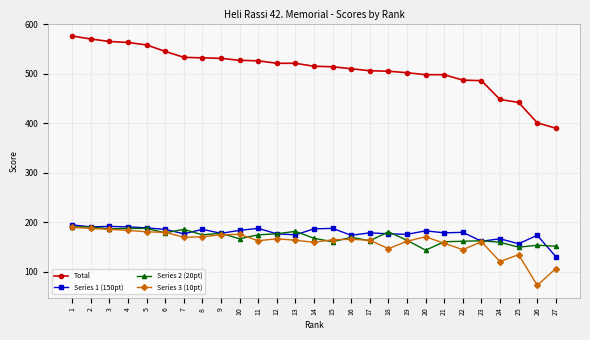

What is the difference between the highest and lowest values at 19?

340